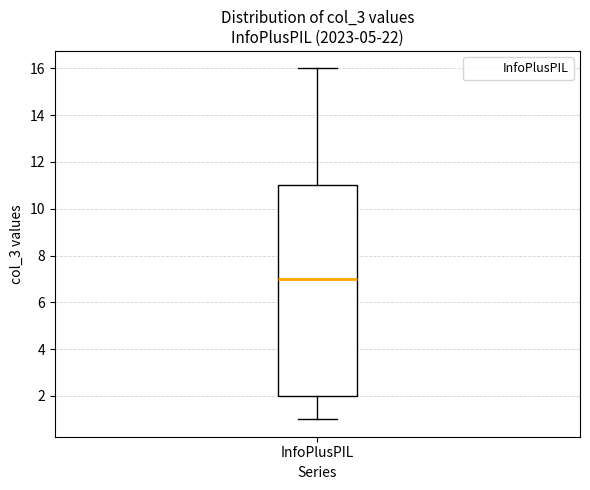

Read this box plot against the y-axis: the position of the median line, the range covered by the box, and the ends of both whiskers. The values are not printed on the chart, so give them approximately, as read against the axis.

median 7, box 2 to 11, whiskers 1 to 16